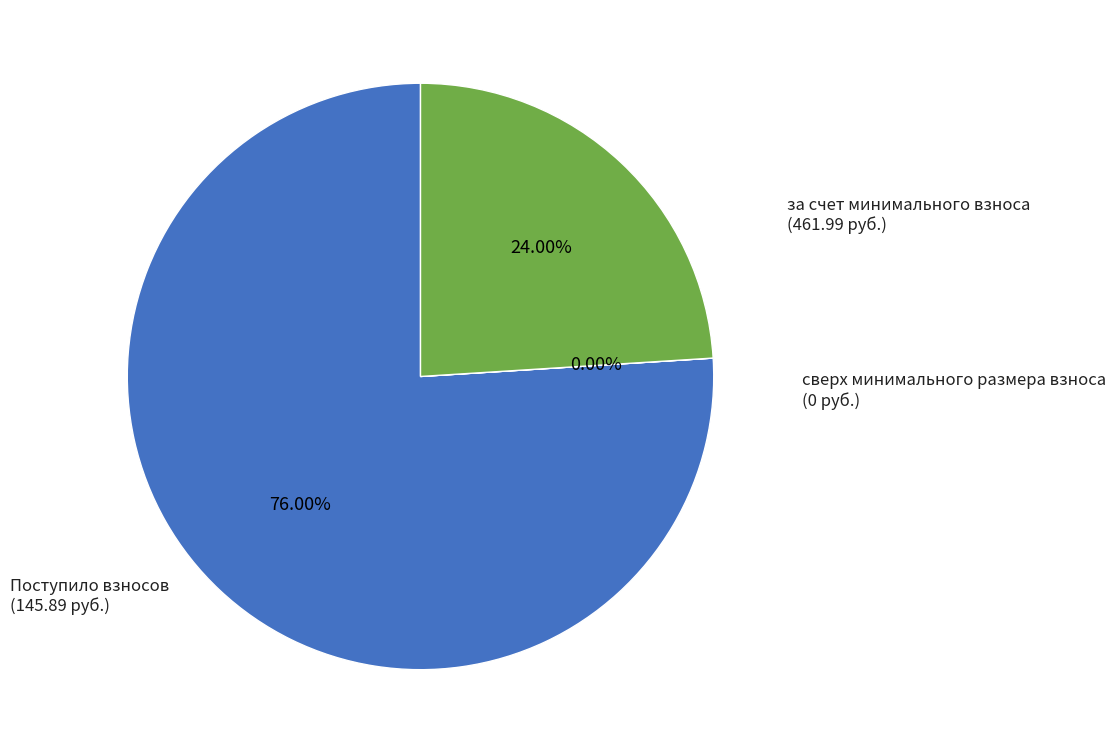

Is there a majority slice in this chart?

Yes